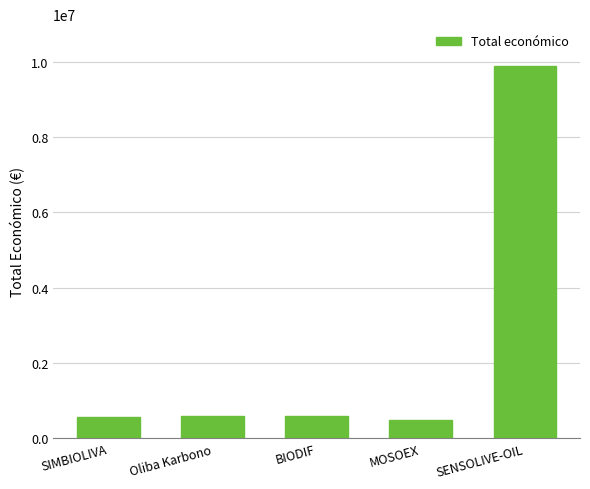

What is the label of the 3rd bar from the right?

BIODIF